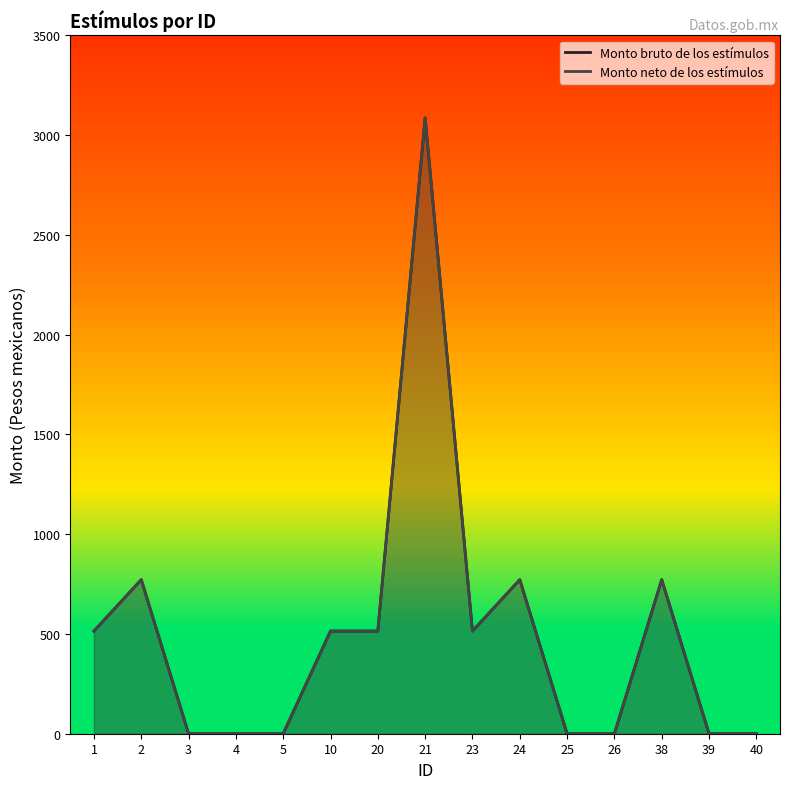

At which label is Monto bruto de los estímulos closest to 1543?

2